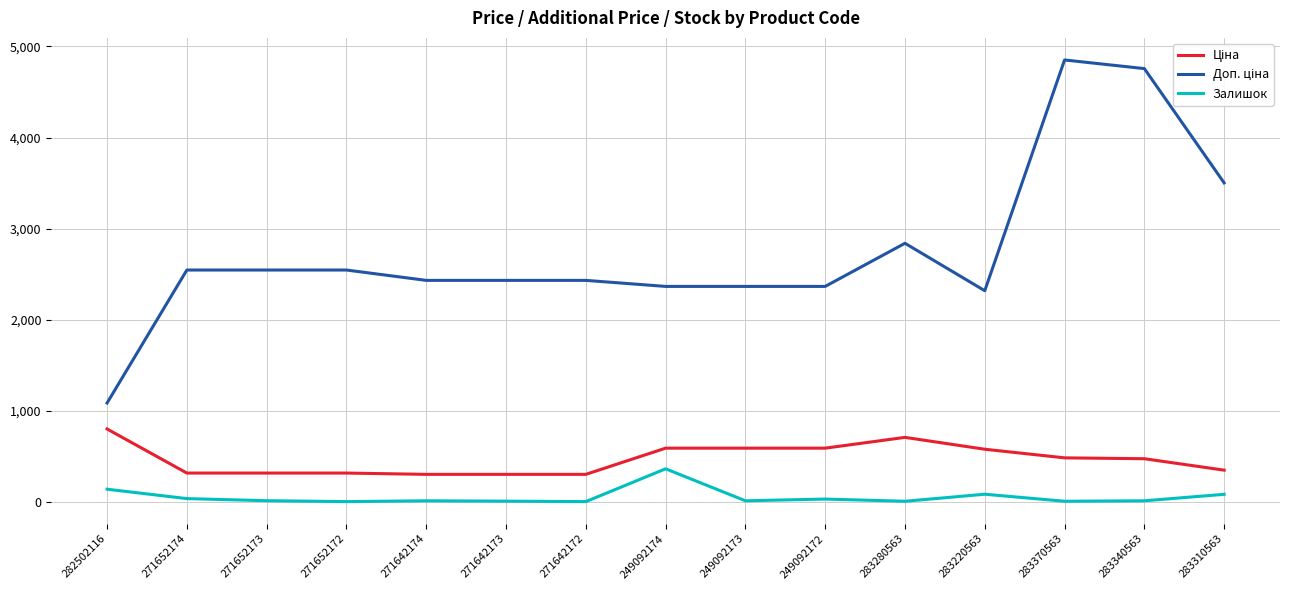

Which category has the highest value in the Залишок series?

249092174